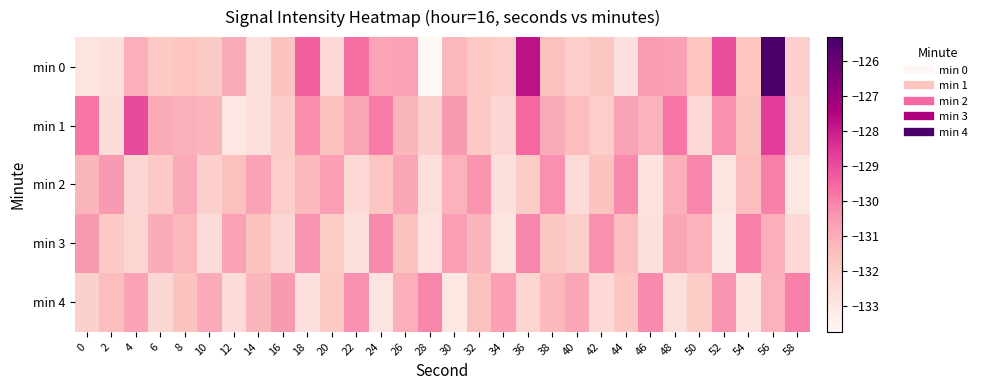

What is the difference between the highest and lowest values at 48?

2.8